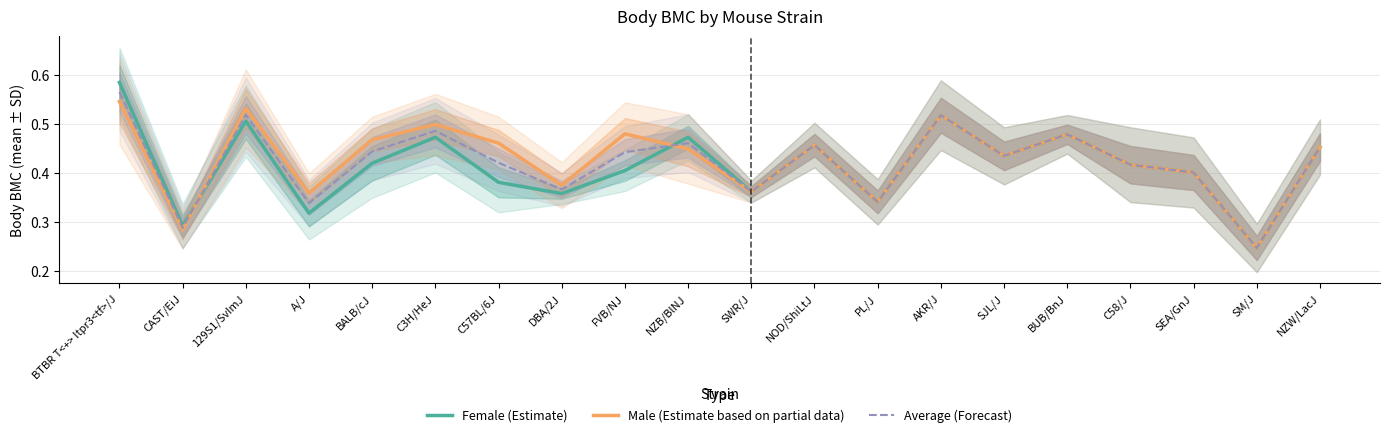

How many times do Average (Forecast) and Female (Estimate) cross each other?

2